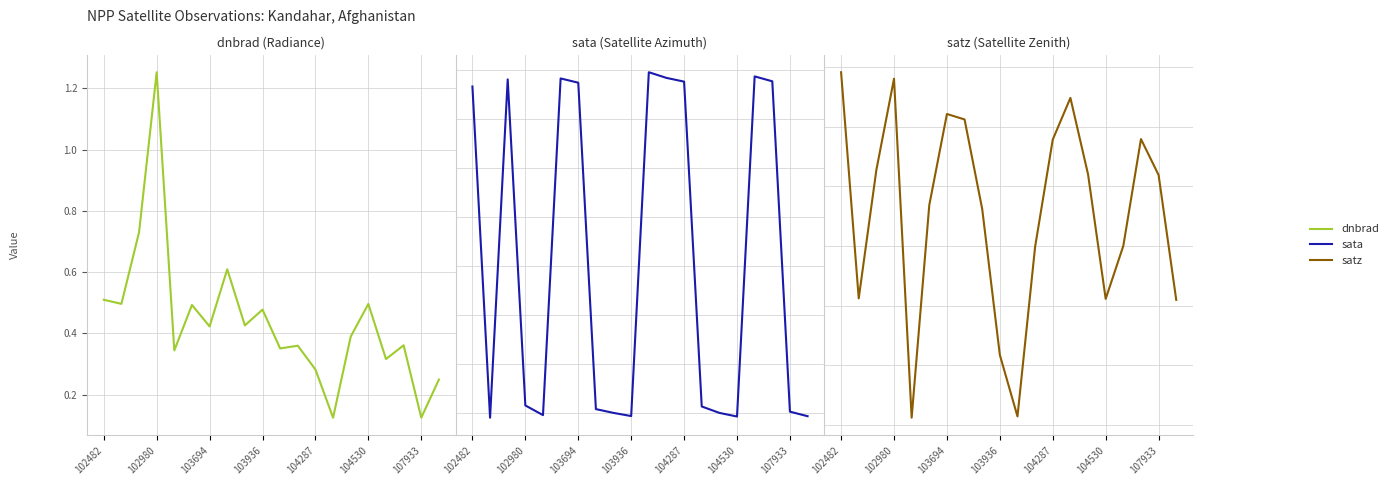

Rank the series by their maximum value, from lowest to highest.

dnbrad, satz, sata